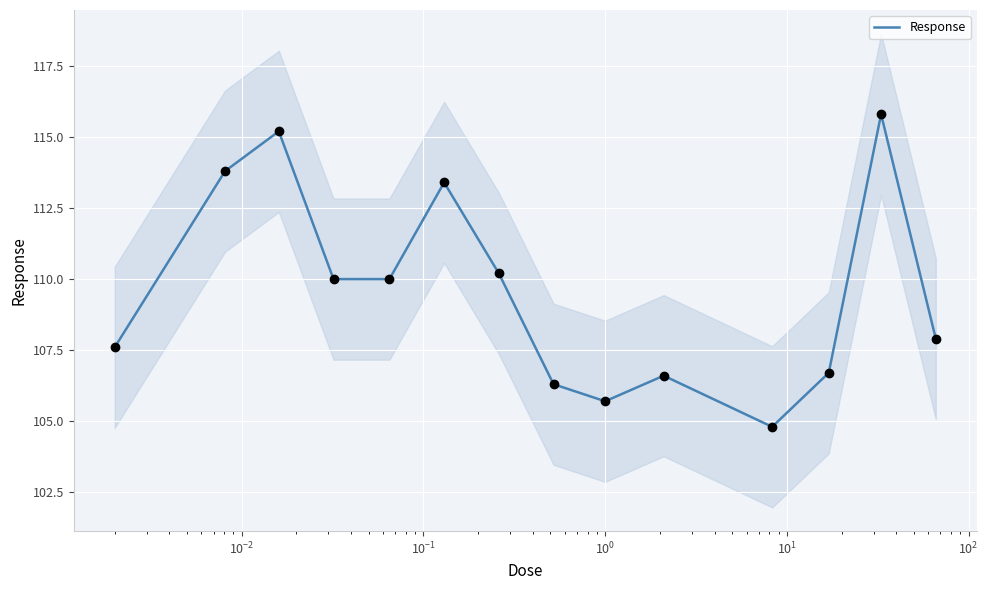

What is the minimum value for Response?

104.8